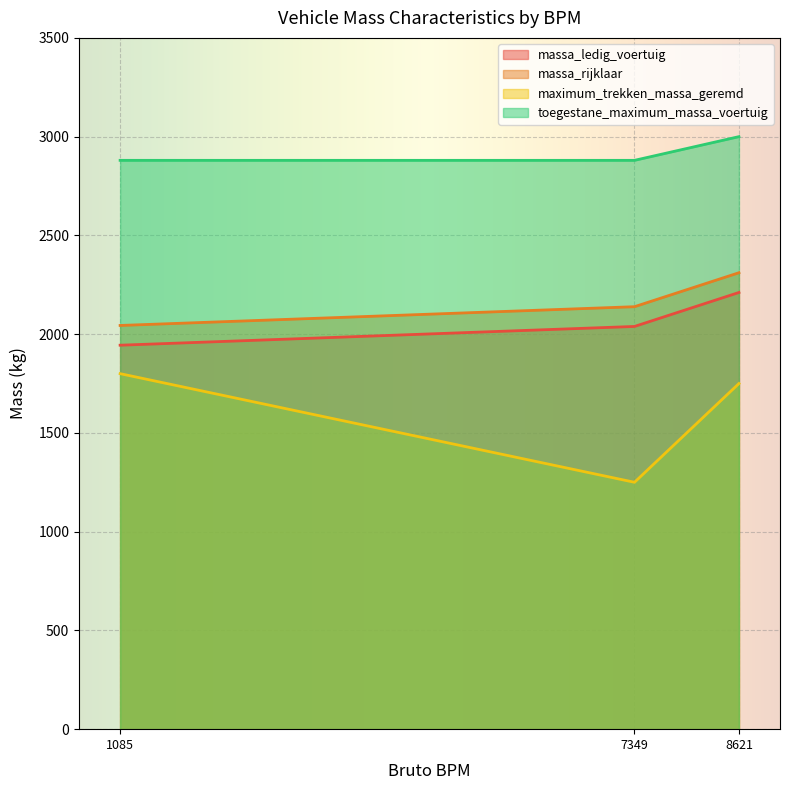

What is the sum of the maximum_trekken_massa_geremd values at 9TVD57 (BPM:7349) and 2SJK16 (BPM:8621)?

3000